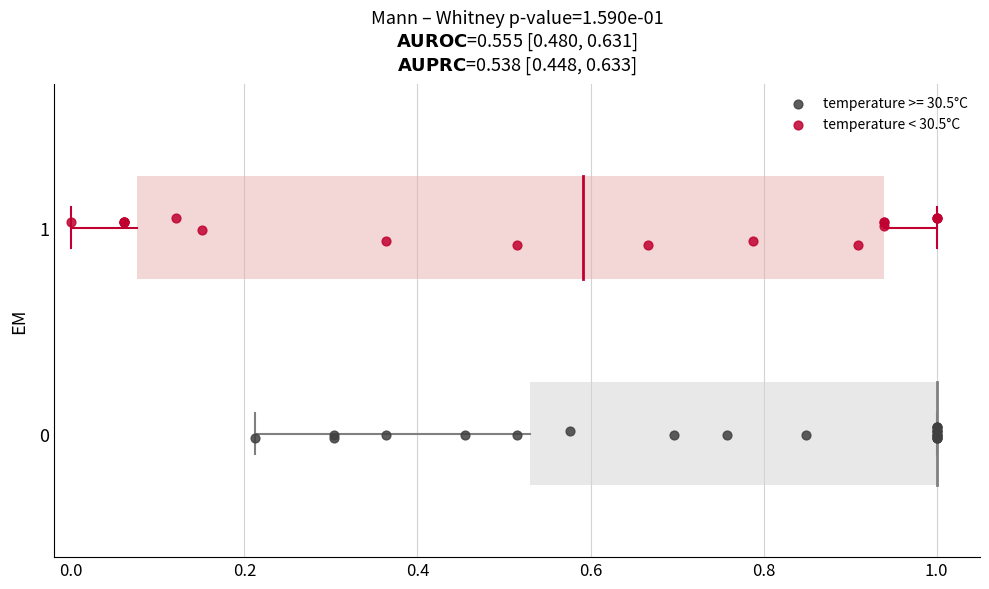

Which series has the widest spread of Y values?

temperature < 30.5°C